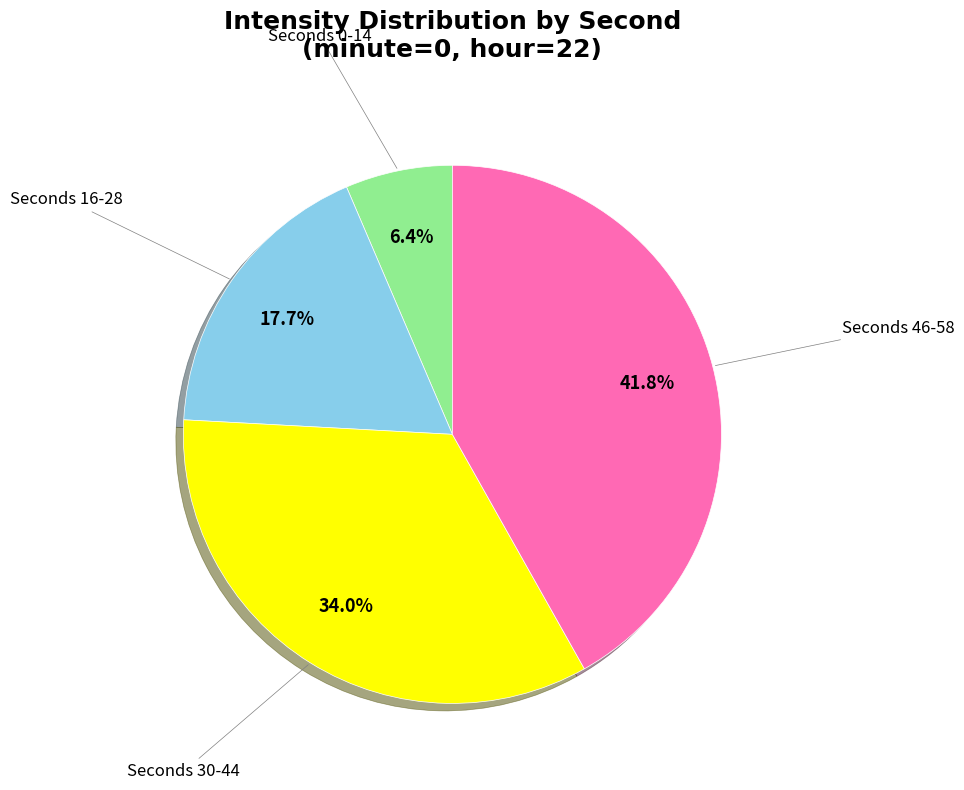

Does any single category account for the majority?

No